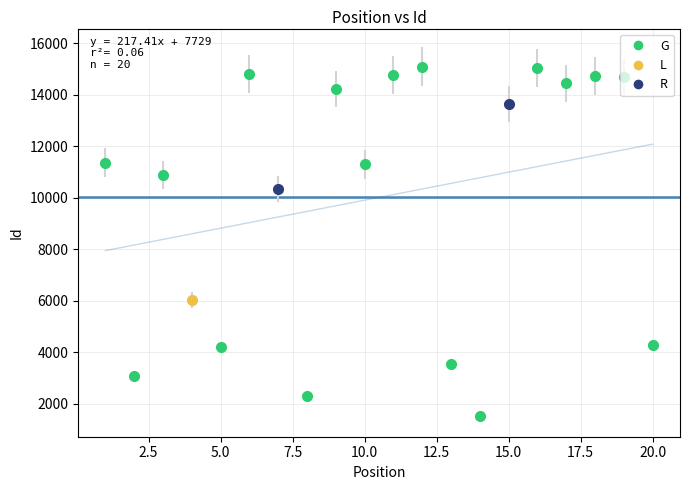

What is the smallest value displayed?

7946.0